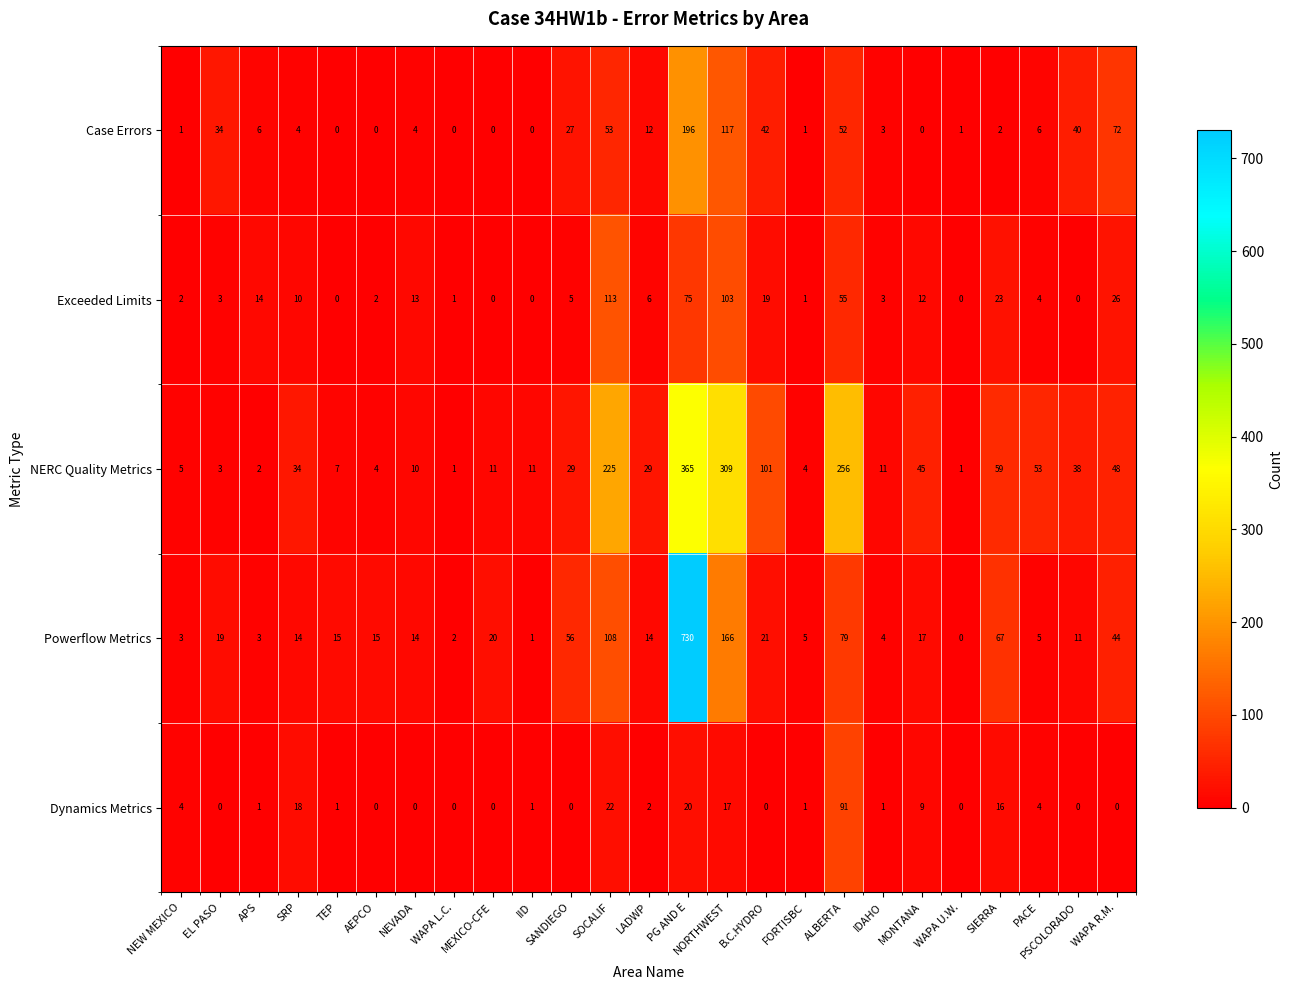

List the series in order of their peak value, lowest first.

Dynamics Metrics, Exceeded Limits, Case Errors, NERC Quality Metrics, Powerflow Metrics